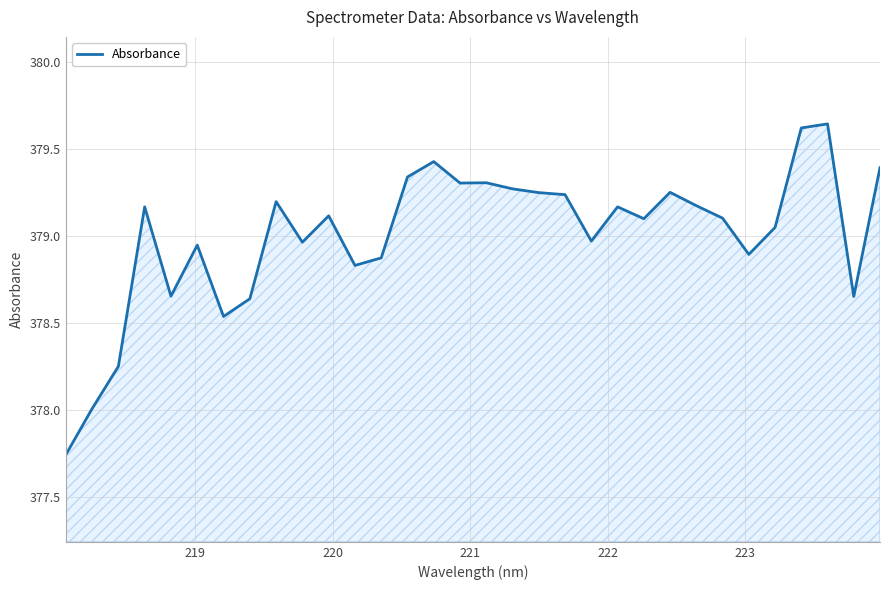

What is the difference between the maximum and minimum values?

1.9